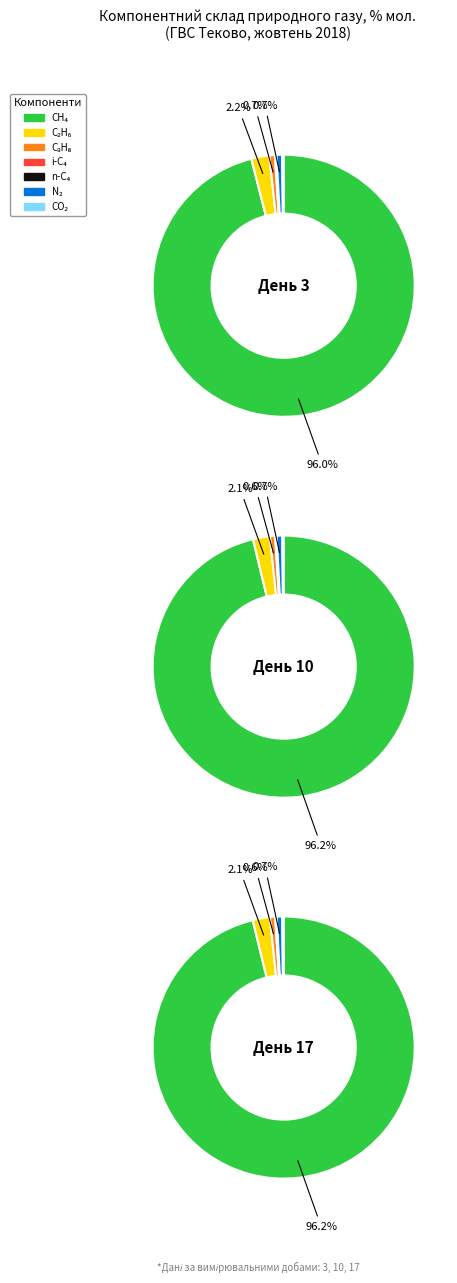

What is the total percentage of азот, N2 and пропан, С3?

1.3%